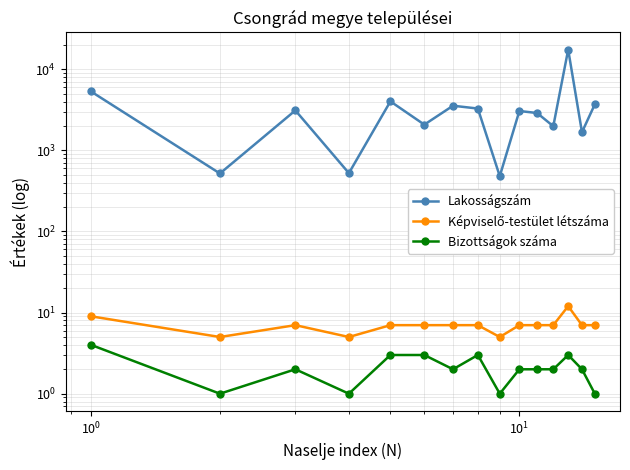

What is the sum of all Bizottságok száma values?

32